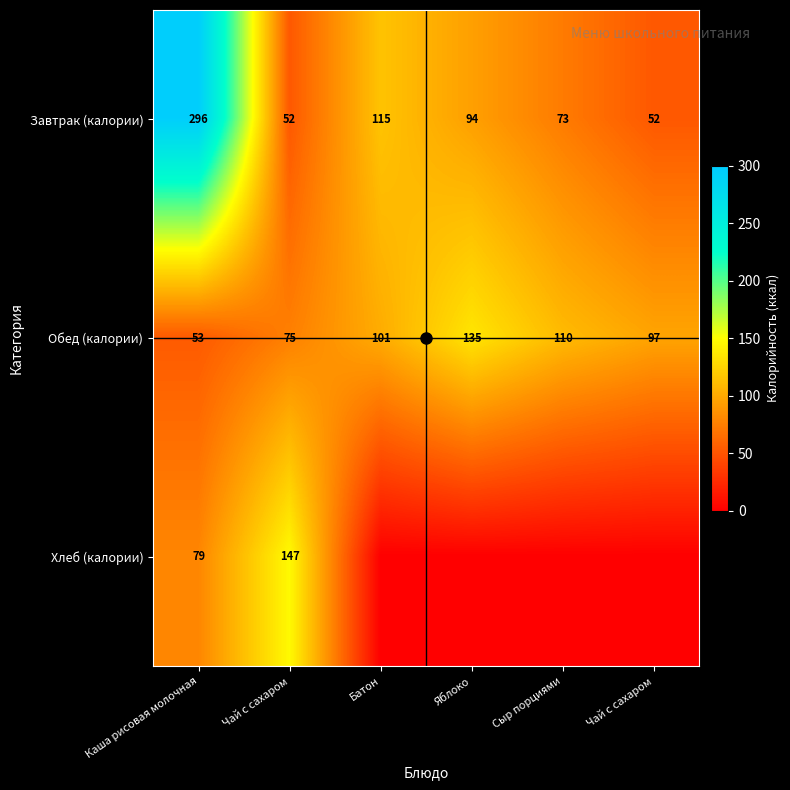

At how many categories does at least one series exceed 208?

1